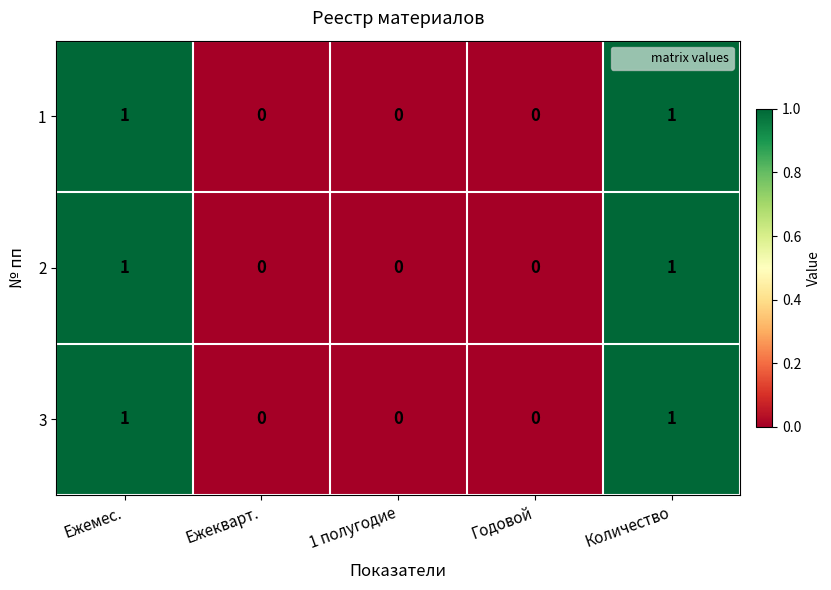

What is the total value across all series at Количество?

3